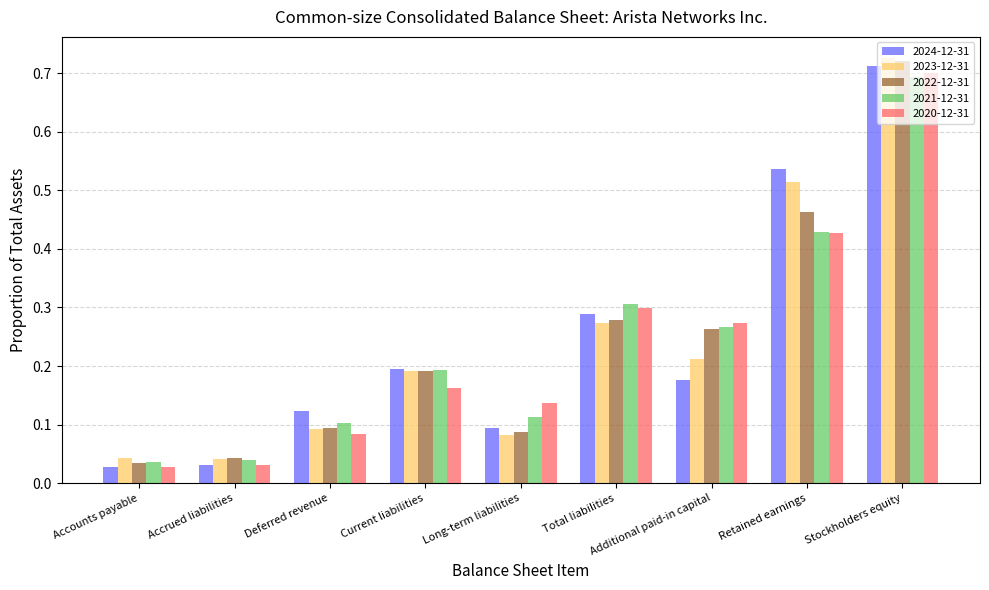

Is it true that 2024-12-31 equals 0.7 at Stockholders equity?

True